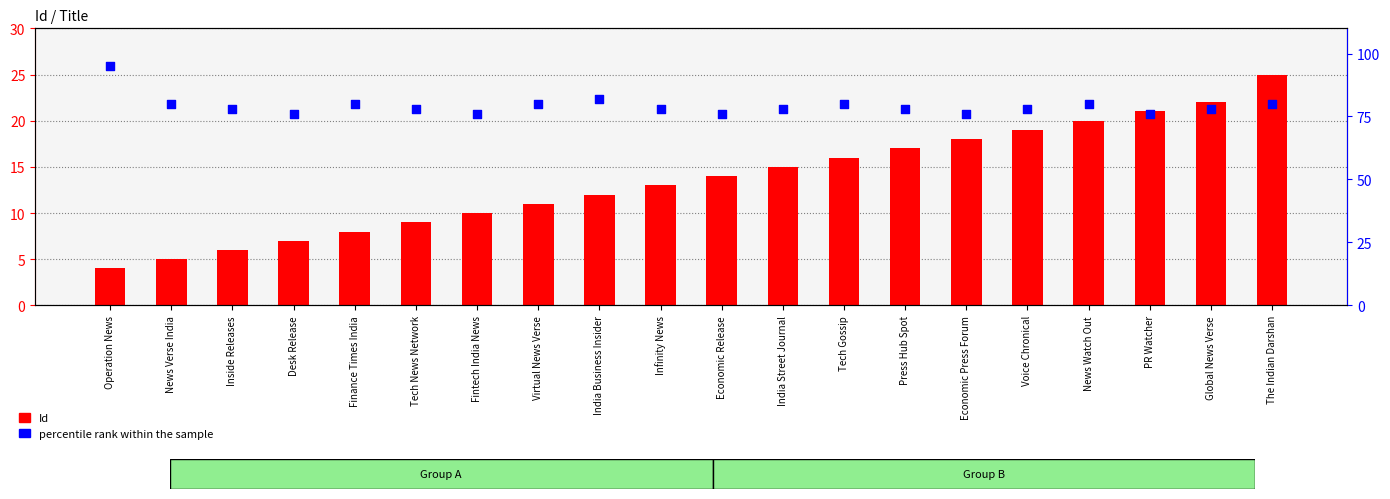

At how many categories does at least one series exceed 30?

20